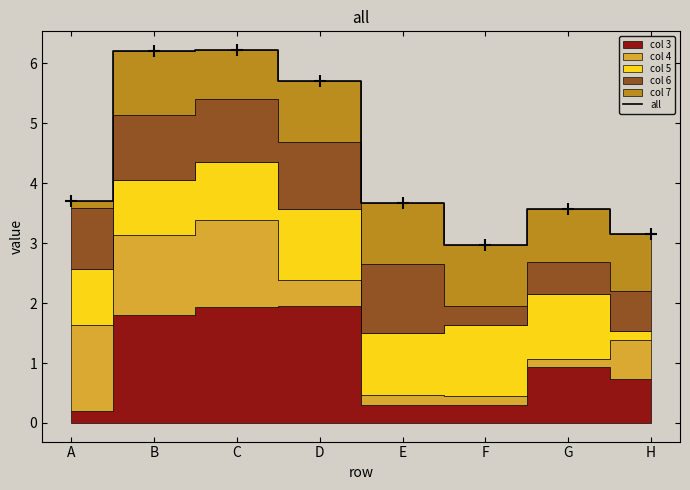

Is it true that the value at E is 3.7?

True